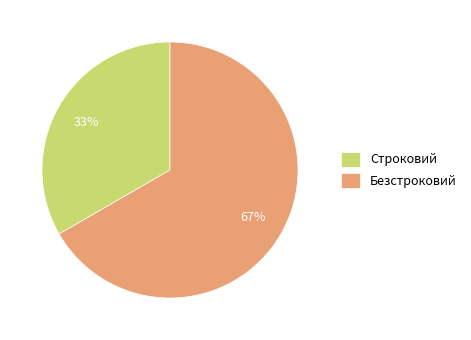

What is the ratio of the value at Безстроковий to the value at Строковий?

2.0